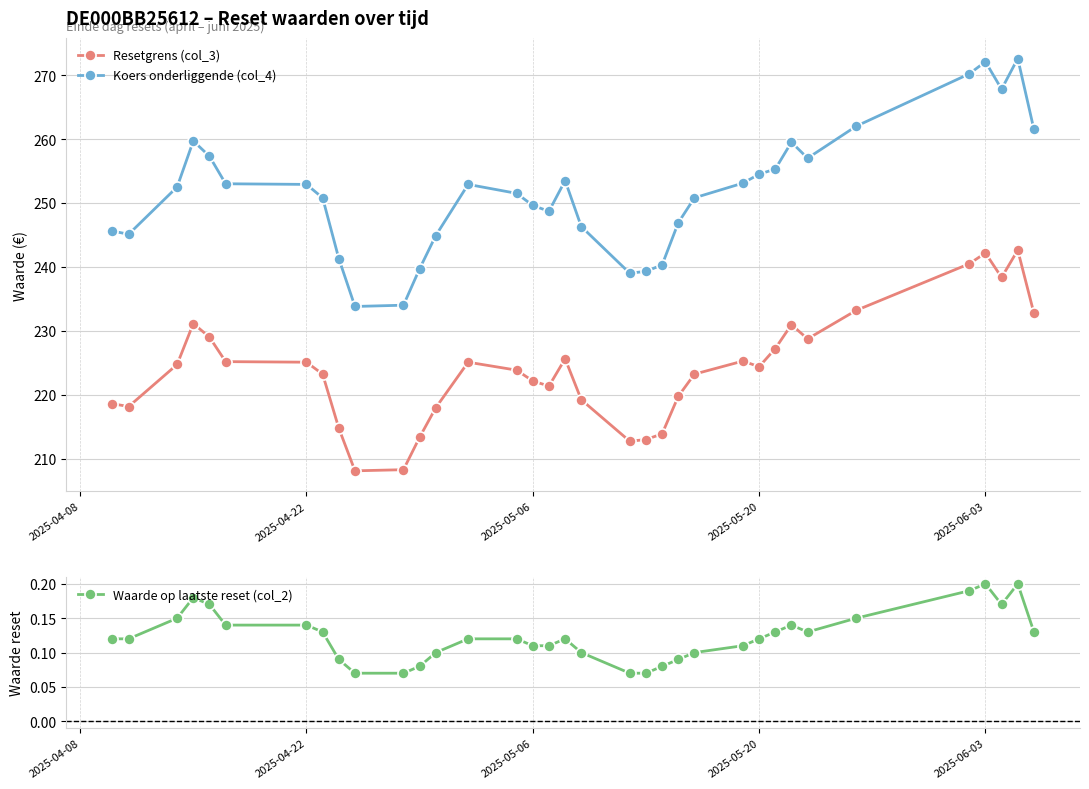

True or false: Koers onderliggende (col_4) and Resetgrens (col_3) intersect in this chart.

False